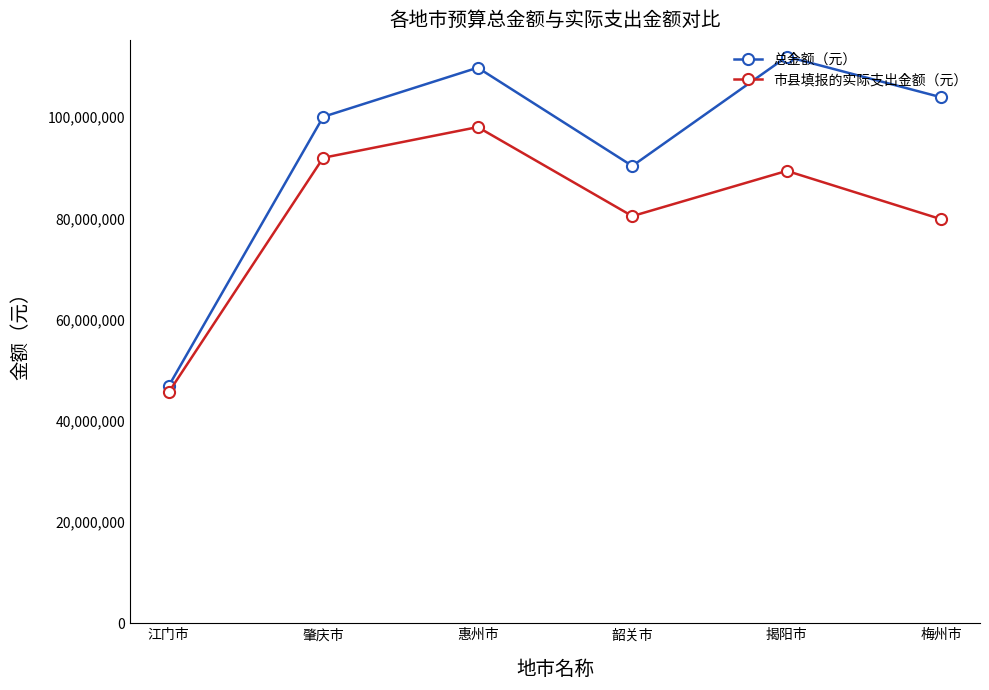

In 市县填报的实际支出金额（元）, how many points are higher than both neighbors (excluding endpoints)?

2